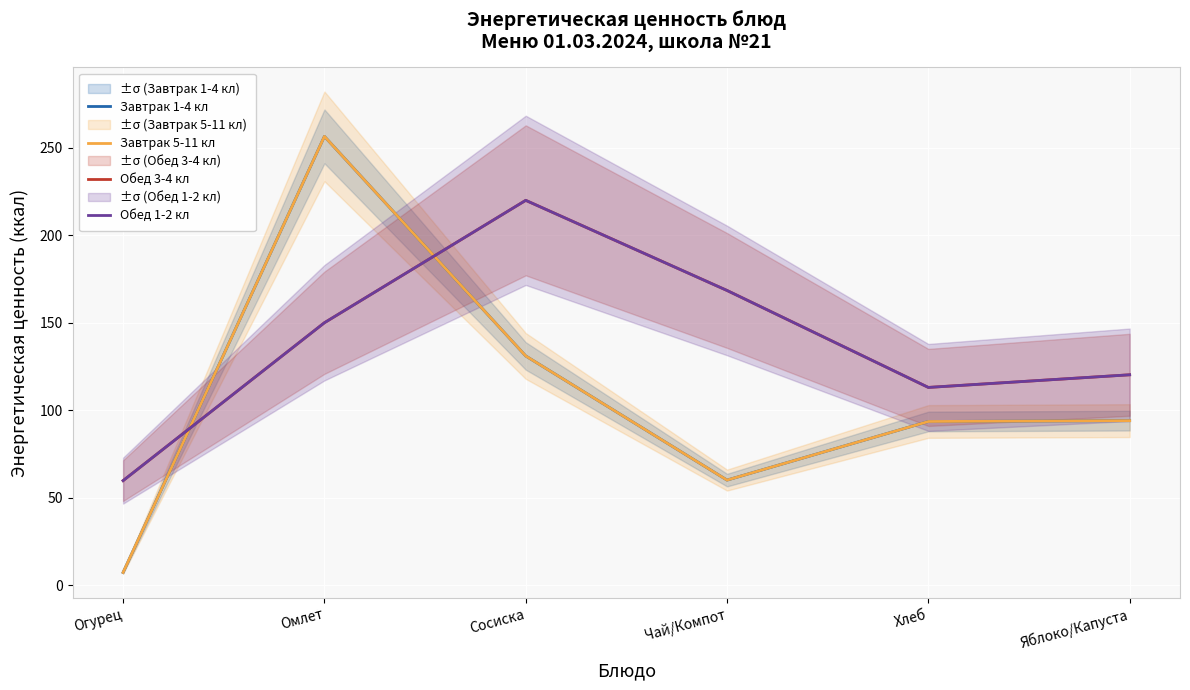

List the labels in order of Обед 1-2 кл value, largest first.

Сосиска, Чай/Компот, Омлет, Яблоко/Капуста, Хлеб, Огурец